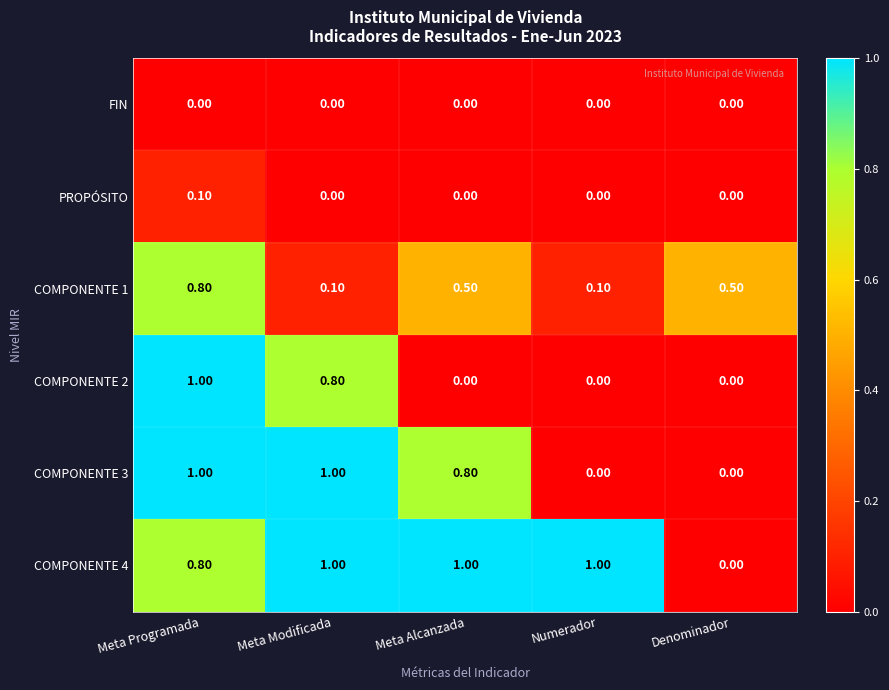

Which series changed the most between Meta Modificada and Meta Alcanzada?

COMPONENTE 2